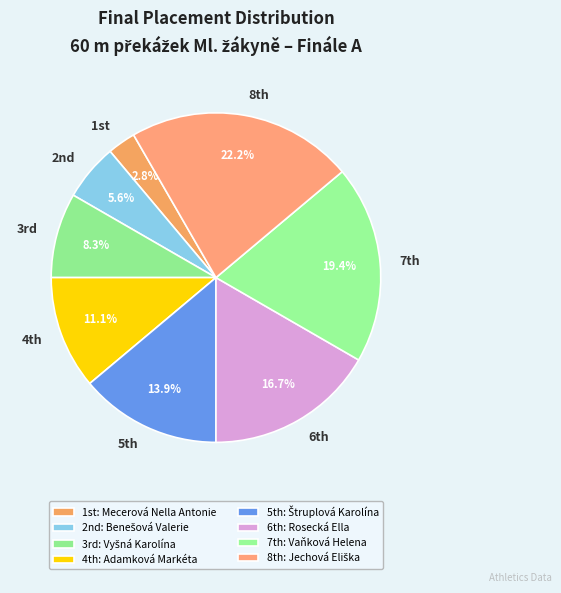

Does any single category account for the majority?

No